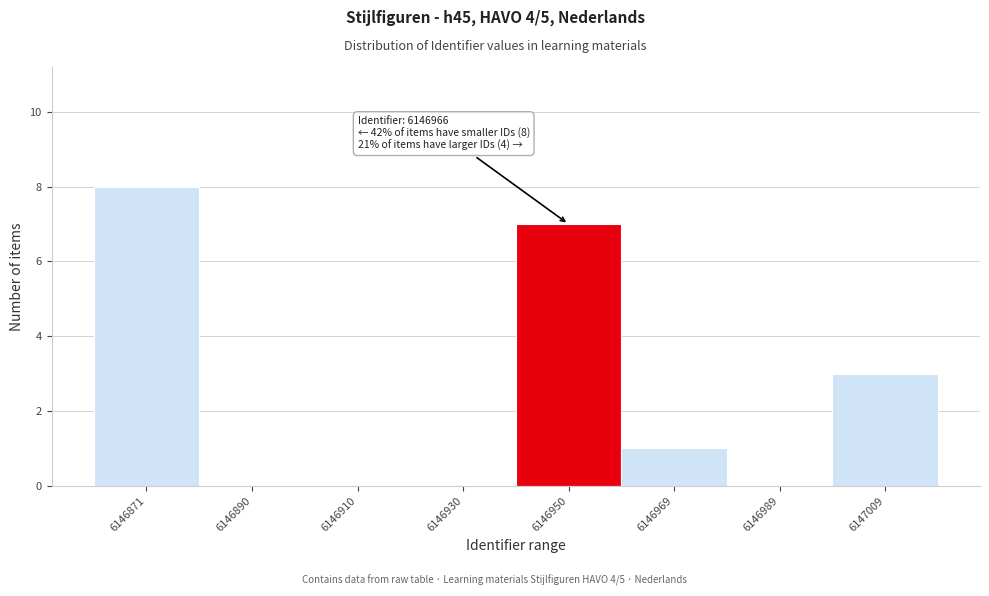

Reading left to right, transcribe all the data shown in this chart.

6146871=8	6146890=0	6146910=0	6146930=0	6146950=7	6146969=1	6146989=0	6147009=3